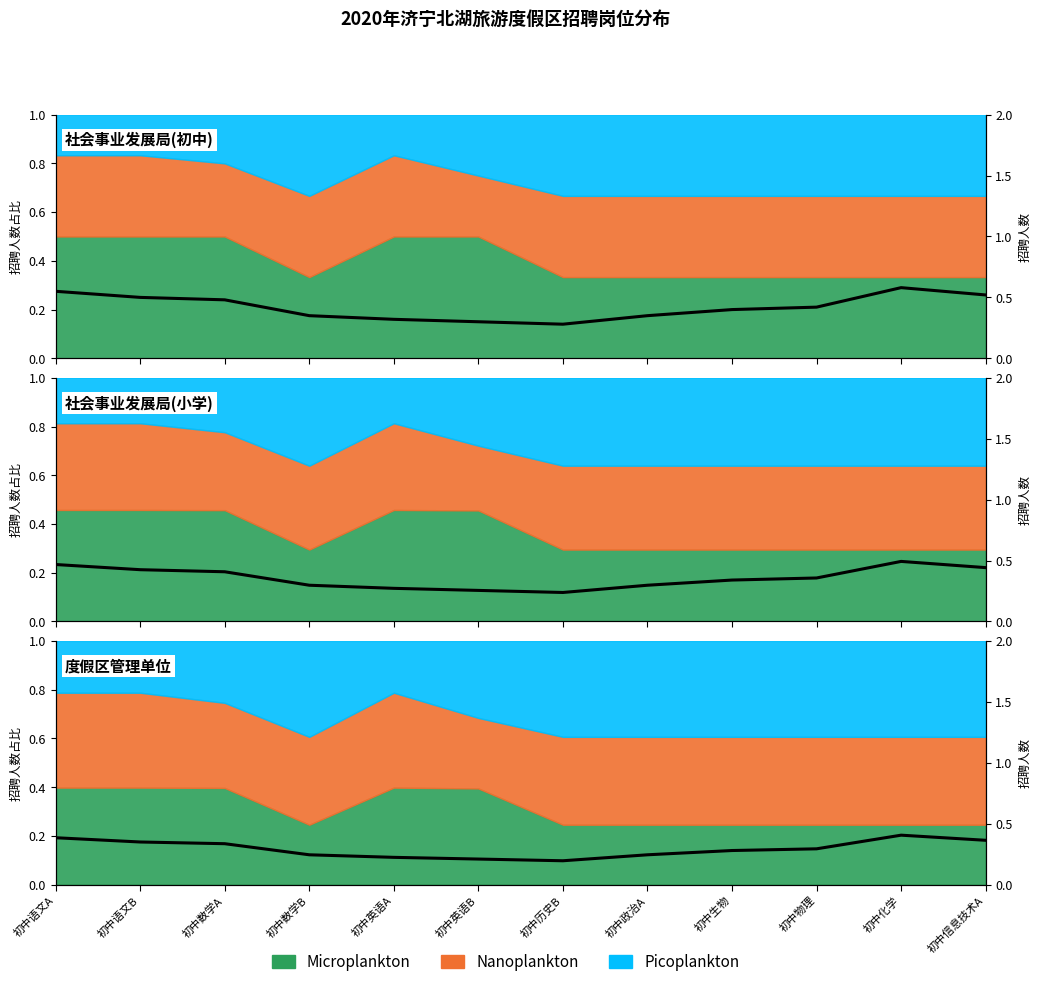

List the labels in order of value, largest first.

初中化学, 初中语文A, 初中信息技术A, 初中语文B, 初中数学A, 初中物理, 初中生物, 初中数学B, 初中政治A, 初中英语A, 初中英语B, 初中历史B